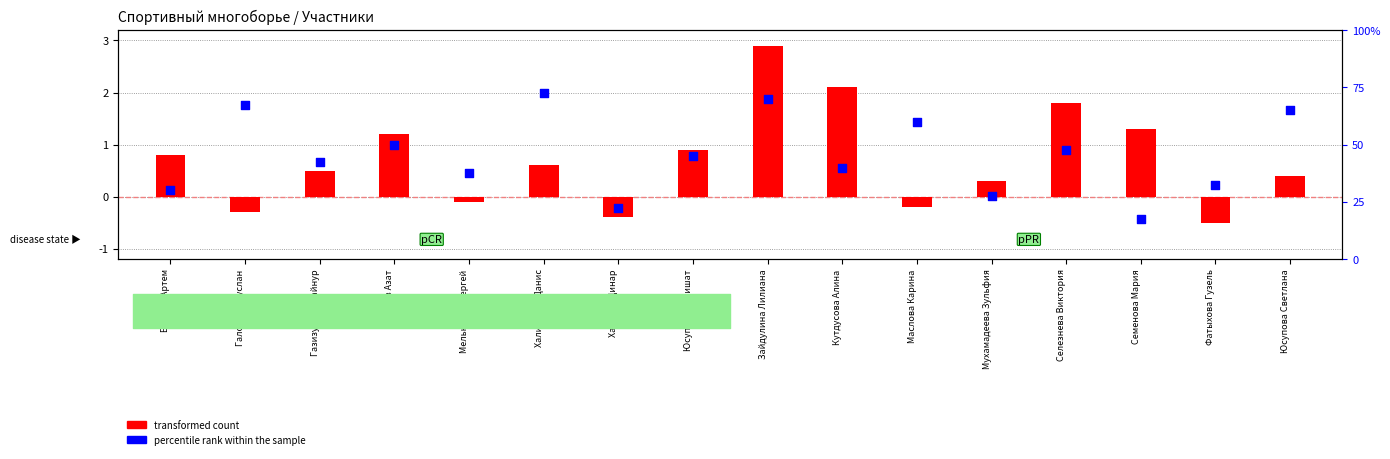

Which series has the widest spread of Y values?

transformed count